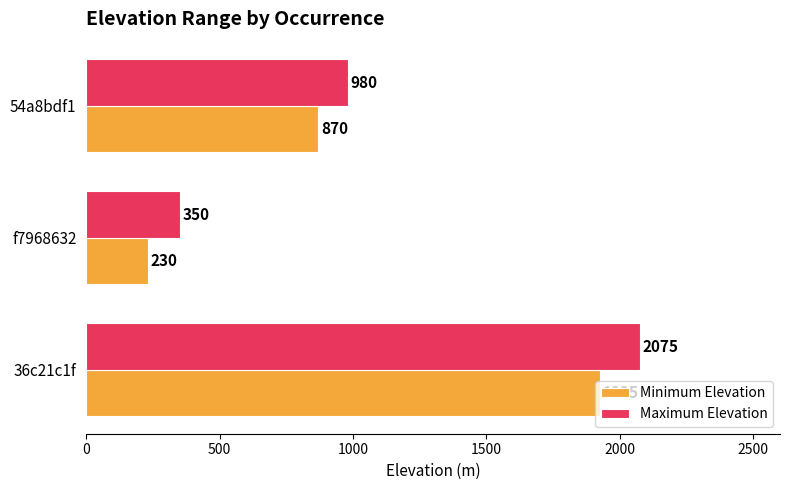

Where is Maximum Elevation nearest to the value 1212?

54a8bdf1